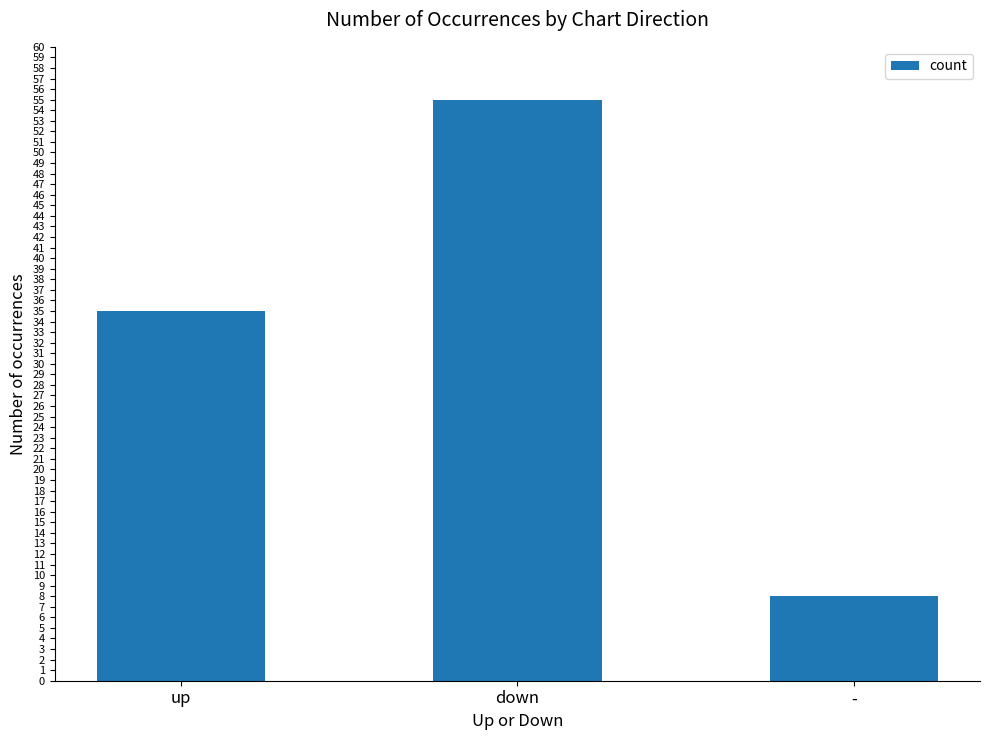

List the labels in order of value, largest first.

down, up, -